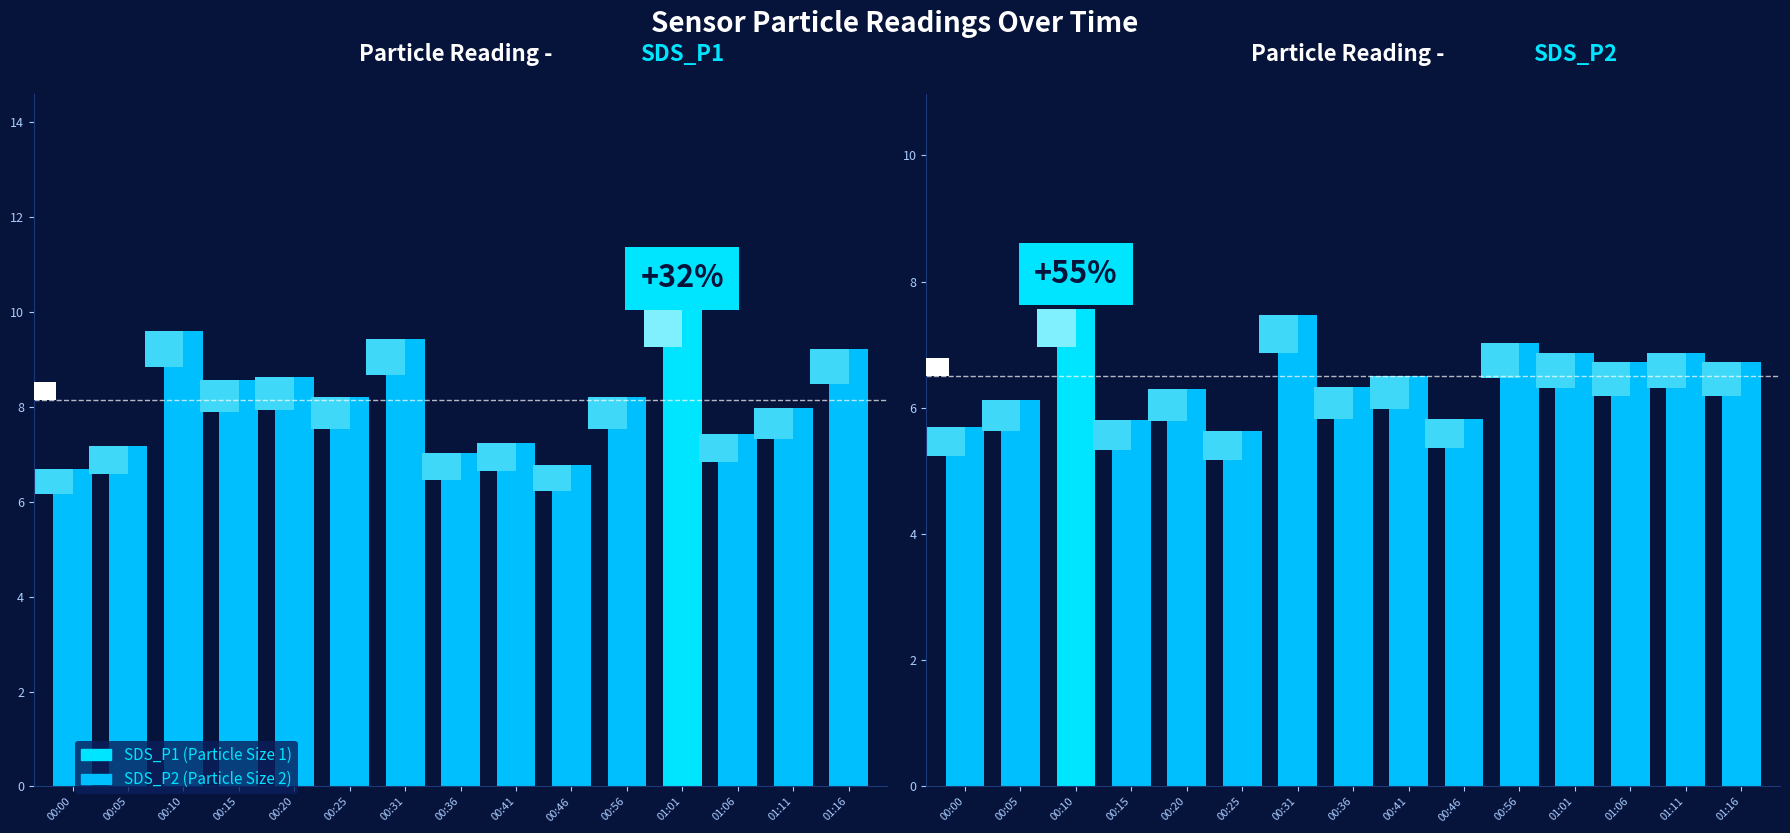

Where is SDS_P2 nearest to the value 6?

00:05